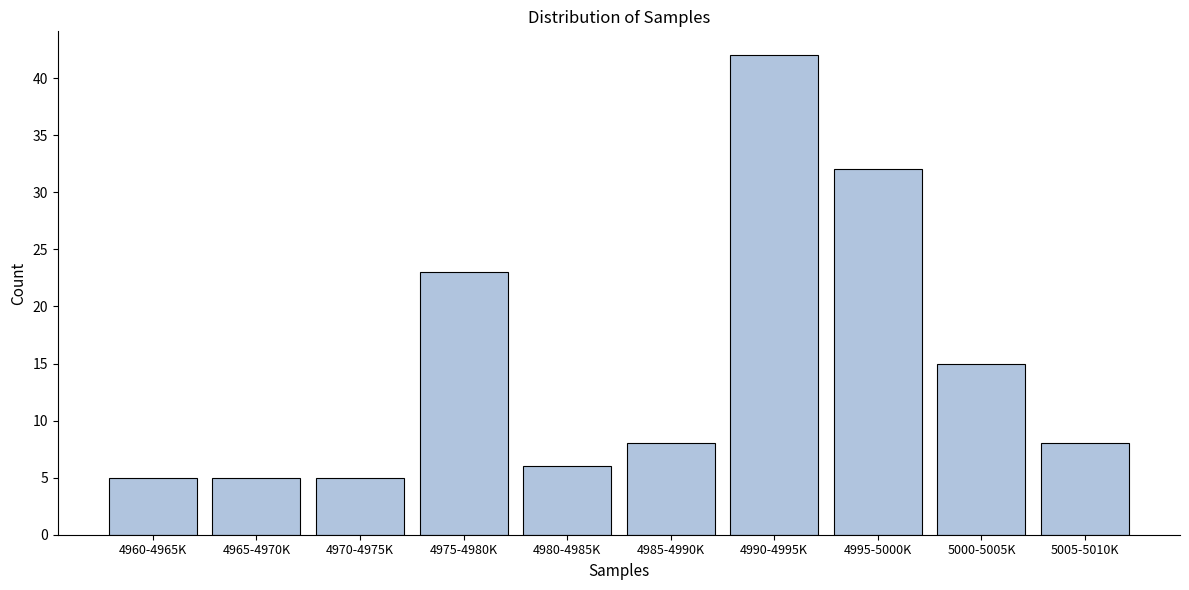

Reading left to right, what are all the values shown in this chart?

4960-4965K=5	4965-4970K=5	4970-4975K=5	4975-4980K=23	4980-4985K=6	4985-4990K=8	4990-4995K=42	4995-5000K=32	5000-5005K=15	5005-5010K=8